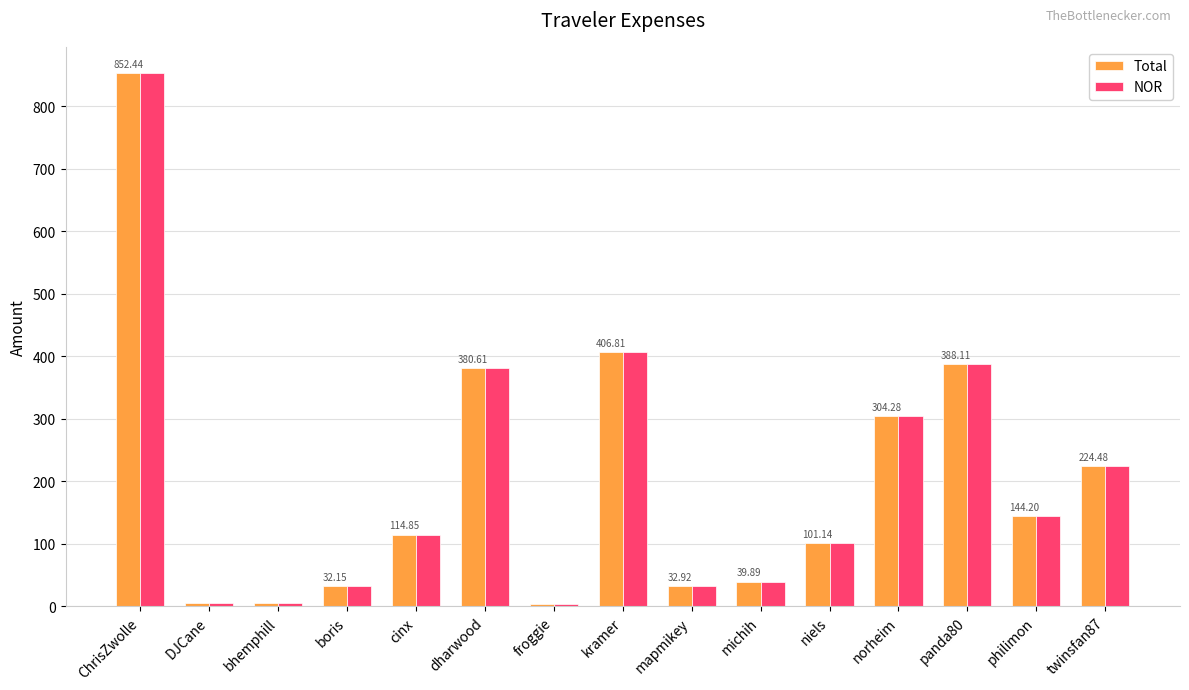

The value of Total at norheim is 304.3. True or false?

True